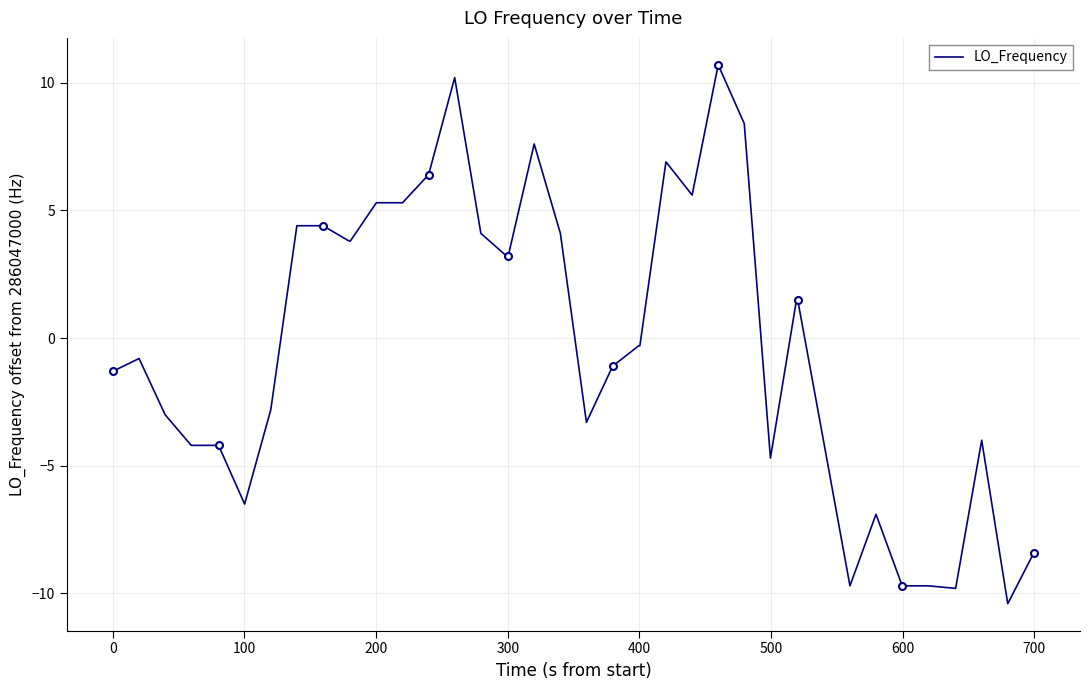

Count the number of values greater than 0.

19